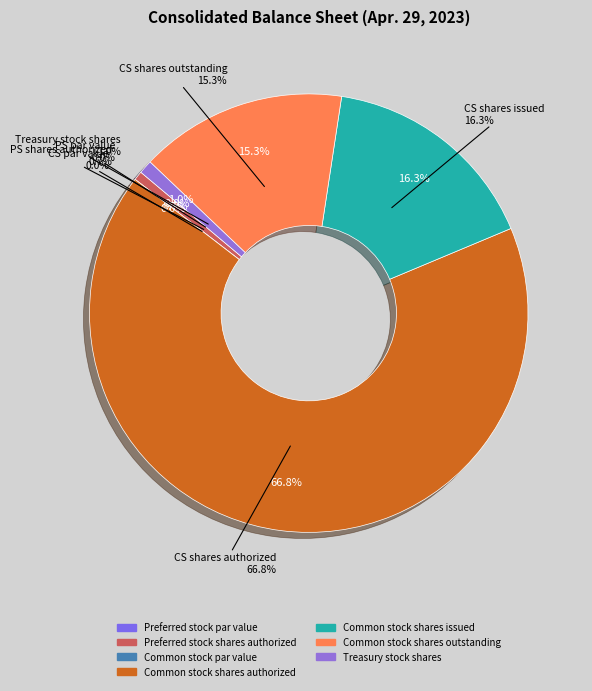

The Common stock shares outstanding slice represents 15% of the pie. True or false?

True